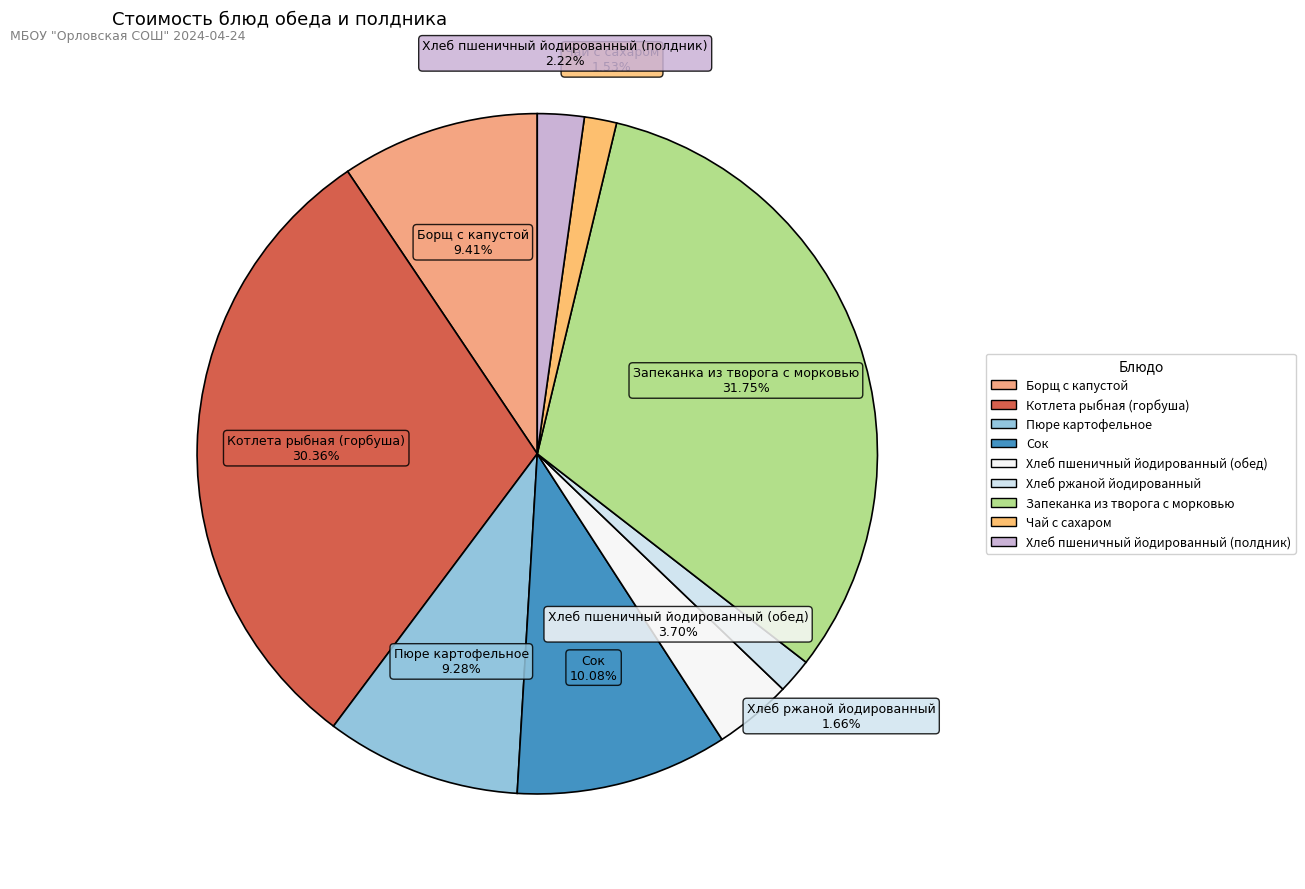

To the nearest percent, what portion does Котлета рыбная (горбуша) represent?

30%